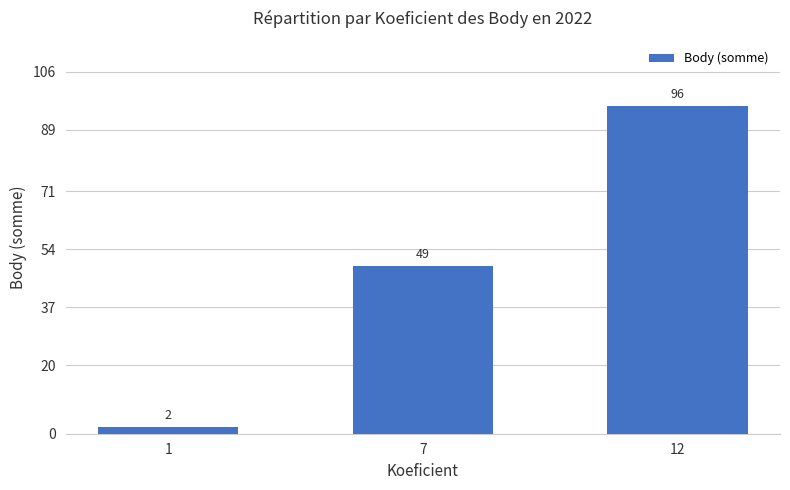

Reading left to right, what are all the values shown in this chart?

2	49	96